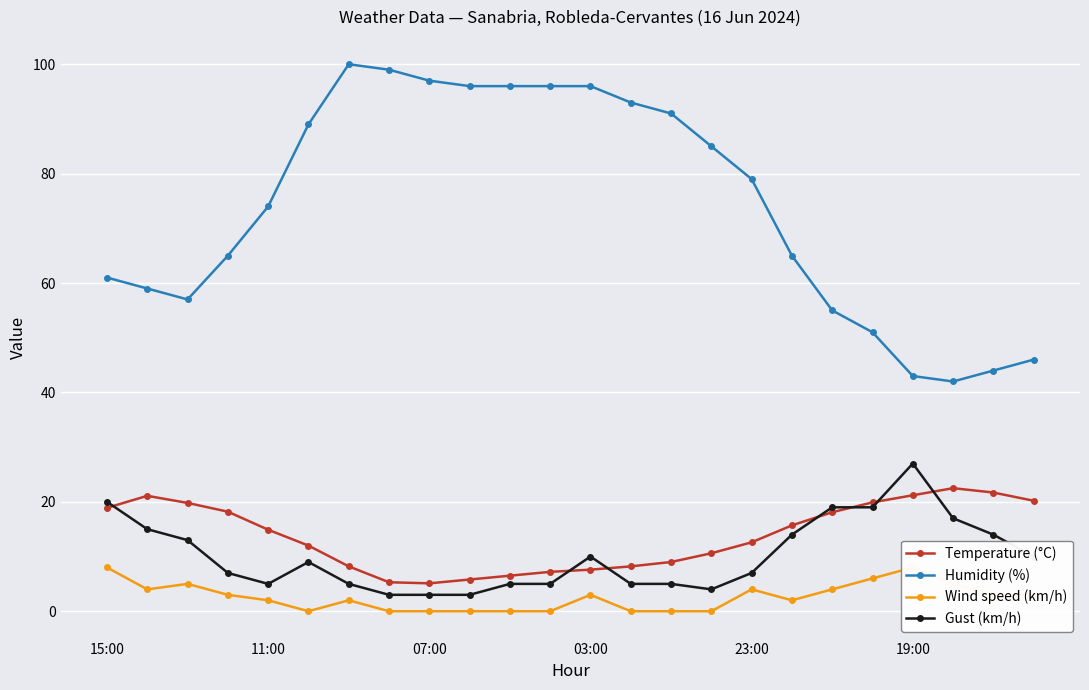

In Wind speed (km/h), how many points are higher than both neighbors (excluding endpoints)?

5